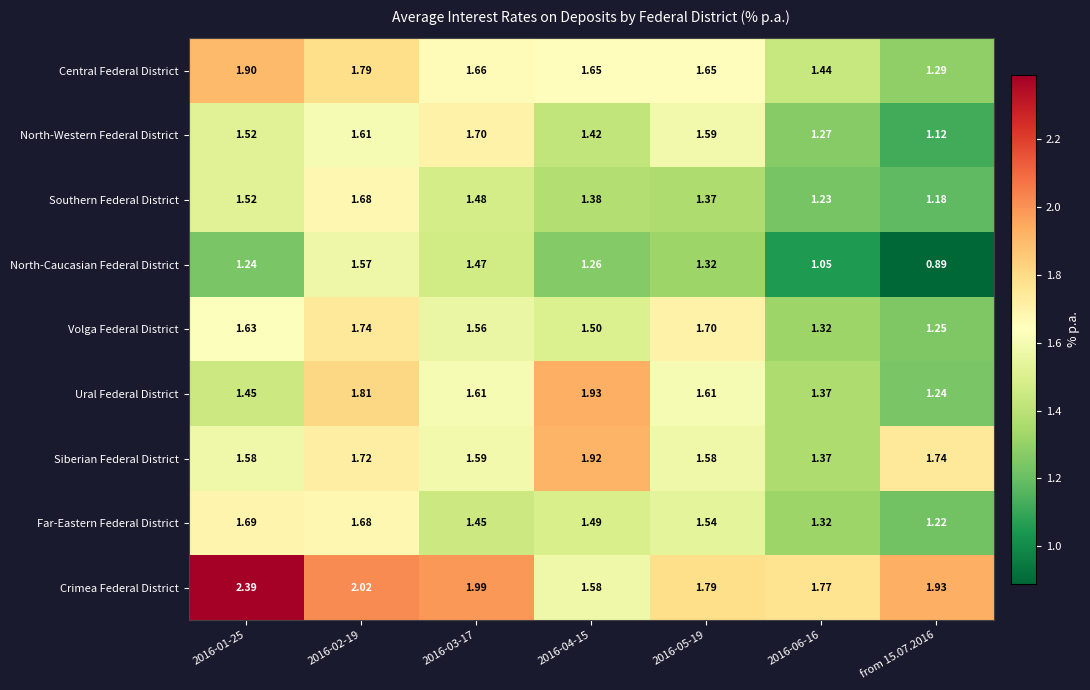

Which series has the largest total across all categories?

Crimea Federal District